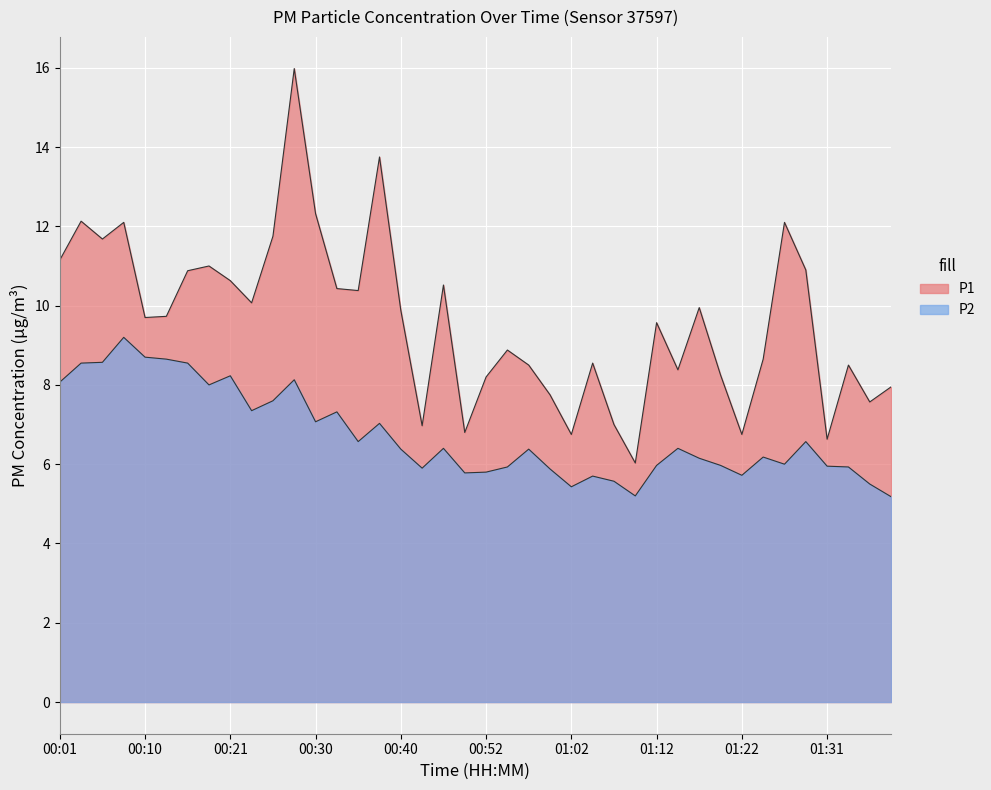

What value does the P1 series have at 00:35?

10.4